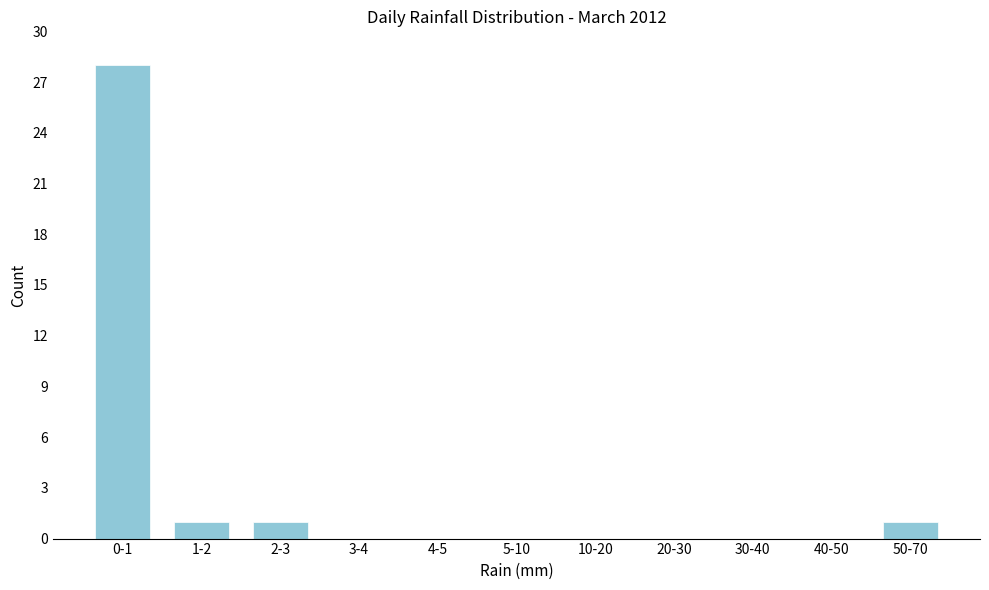

Reading right to left, transcribe all the data shown in this chart.

50-70=1	40-50=0	30-40=0	20-30=0	10-20=0	5-10=0	4-5=0	3-4=0	2-3=1	1-2=1	0-1=28